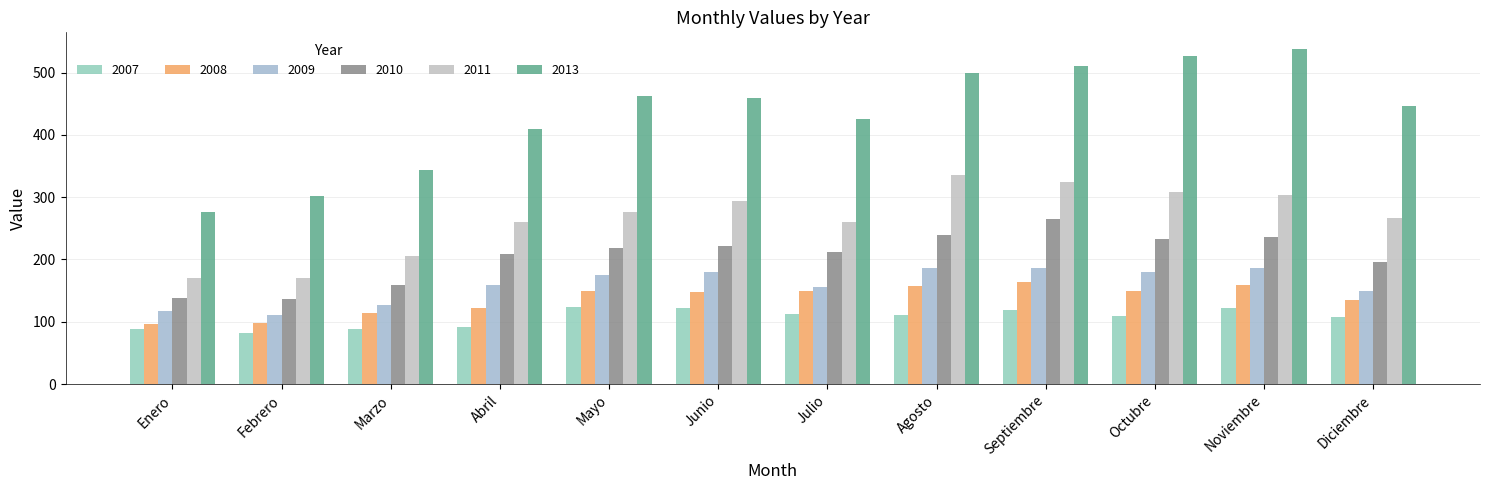

How many bars are there in total?

72